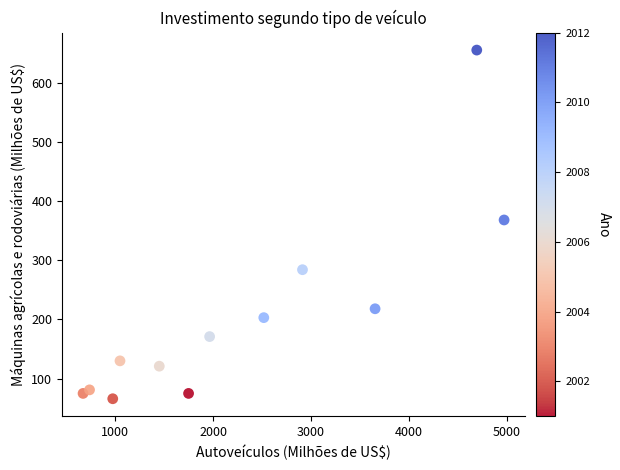

What is the average X value?

2279